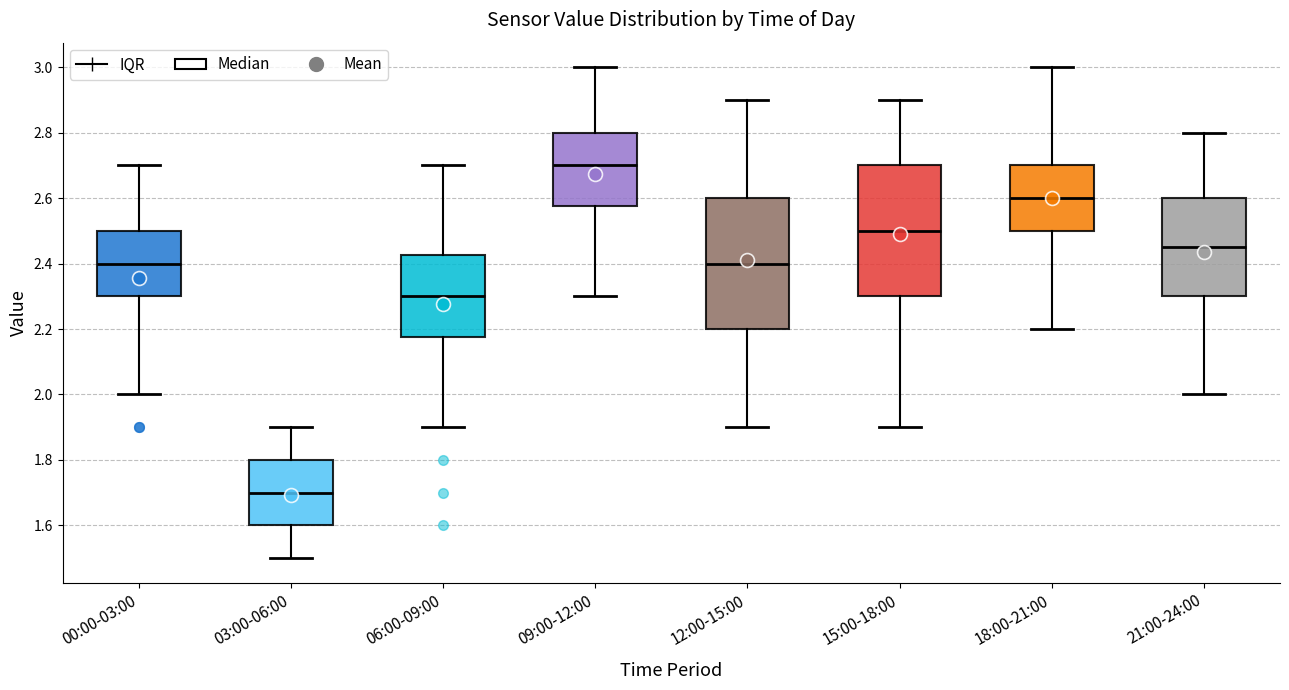

Reading left to right, transcribe this box plot: for each box, give where its median line is, the range the box spans, and where its two whiskers end, as read against the y-axis. The values are not printed on the chart, so give them approximately, as read against the axis.

00:00-03:00: median 2.40, box 2.30 to 2.50, whiskers 2.00 to 2.70
03:00-06:00: median 1.70, box 1.60 to 1.80, whiskers 1.50 to 1.90
06:00-09:00: median 2.30, box 2.18 to 2.42, whiskers 1.90 to 2.70
09:00-12:00: median 2.70, box 2.58 to 2.80, whiskers 2.30 to 3.00
12:00-15:00: median 2.40, box 2.20 to 2.60, whiskers 1.90 to 2.90
15:00-18:00: median 2.50, box 2.30 to 2.70, whiskers 1.90 to 2.90
18:00-21:00: median 2.60, box 2.50 to 2.70, whiskers 2.20 to 3.00
21:00-24:00: median 2.46, box 2.30 to 2.60, whiskers 2.00 to 2.80